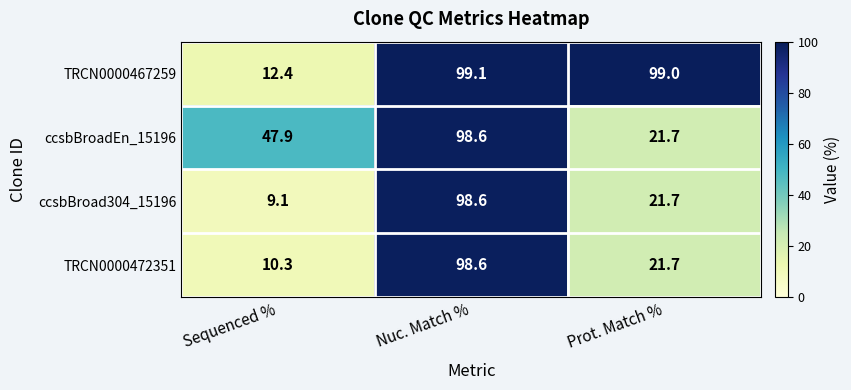

Count the number of data series in this chart.

4